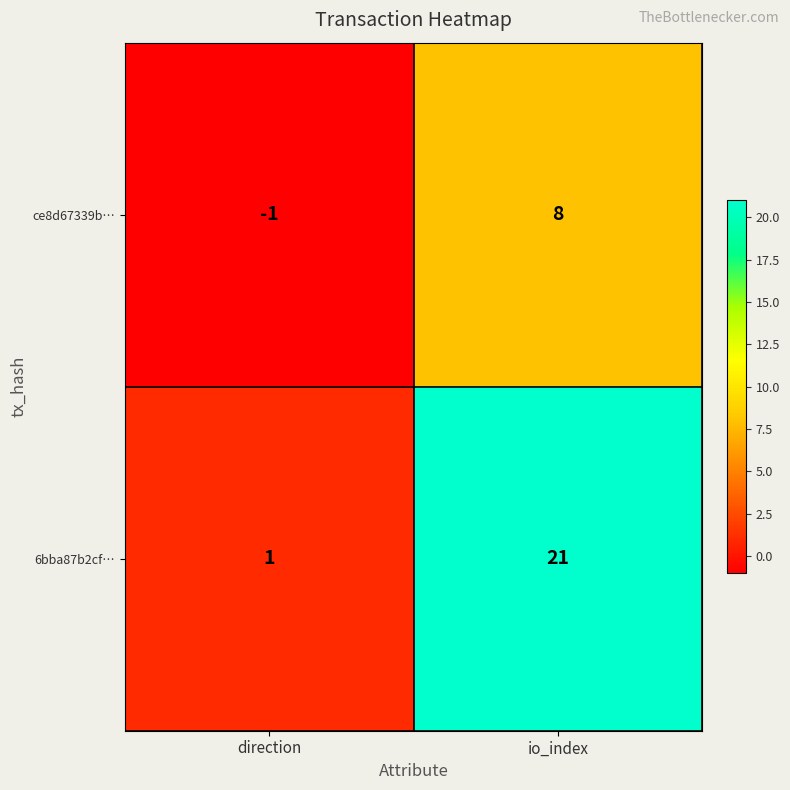

What is the sum of all ce8d67339b… values?

7